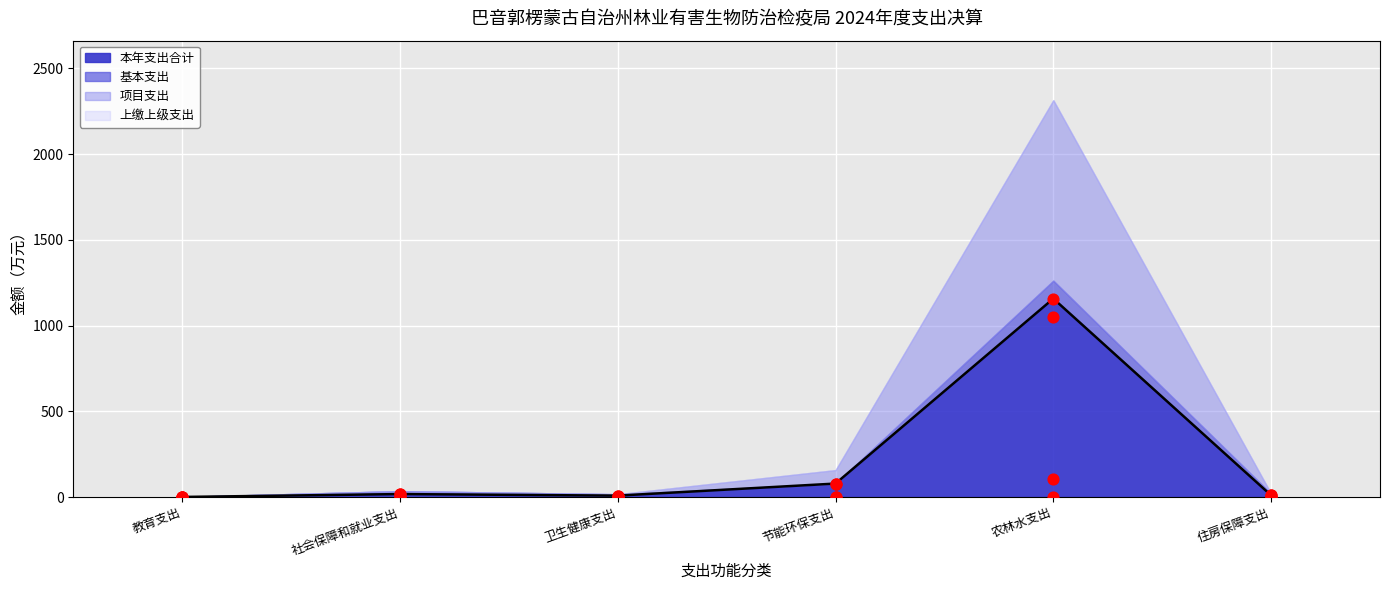

True or false: 本年支出合计 has a value of 78.5 at 节能环保支出.

True